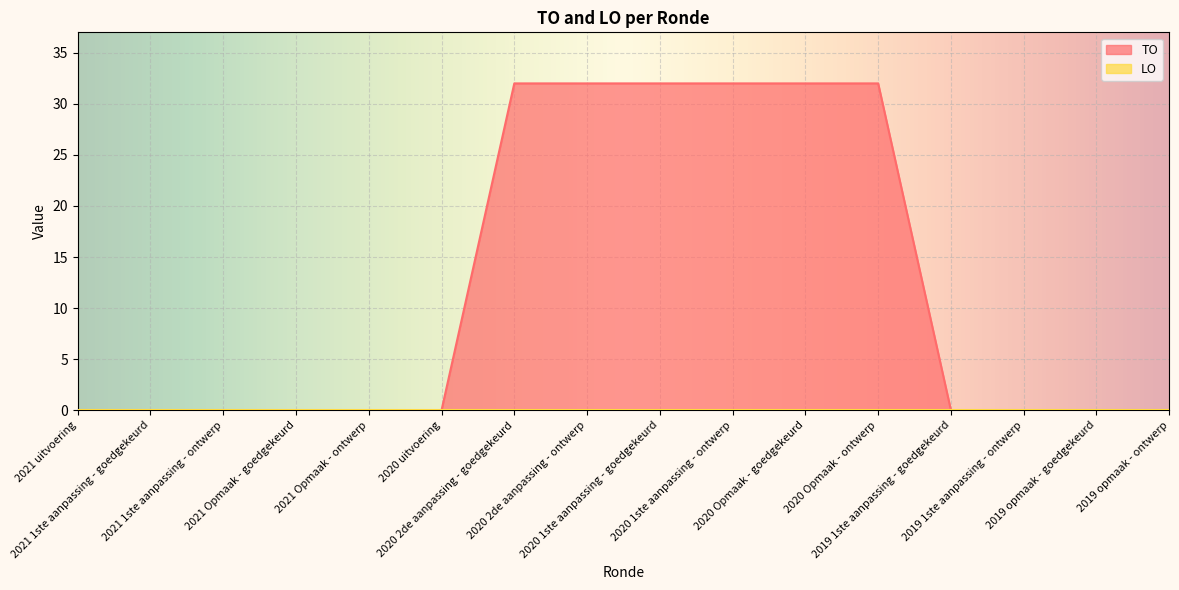

What is the sum of all values?

192